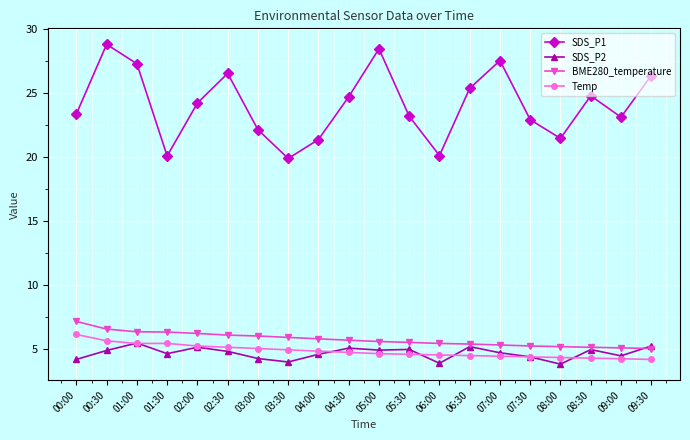

What is the total value across all series at 05:00?

43.5